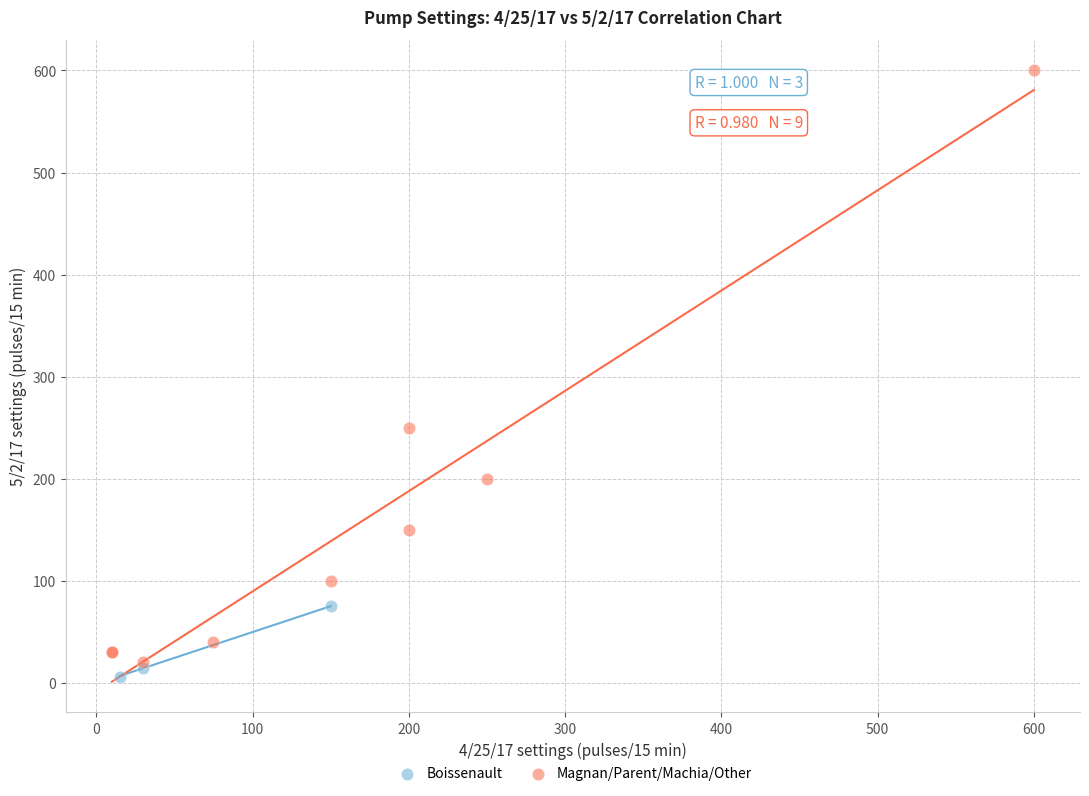

Which series reaches the maximum Y coordinate?

Magnan/Parent/Machia/Other